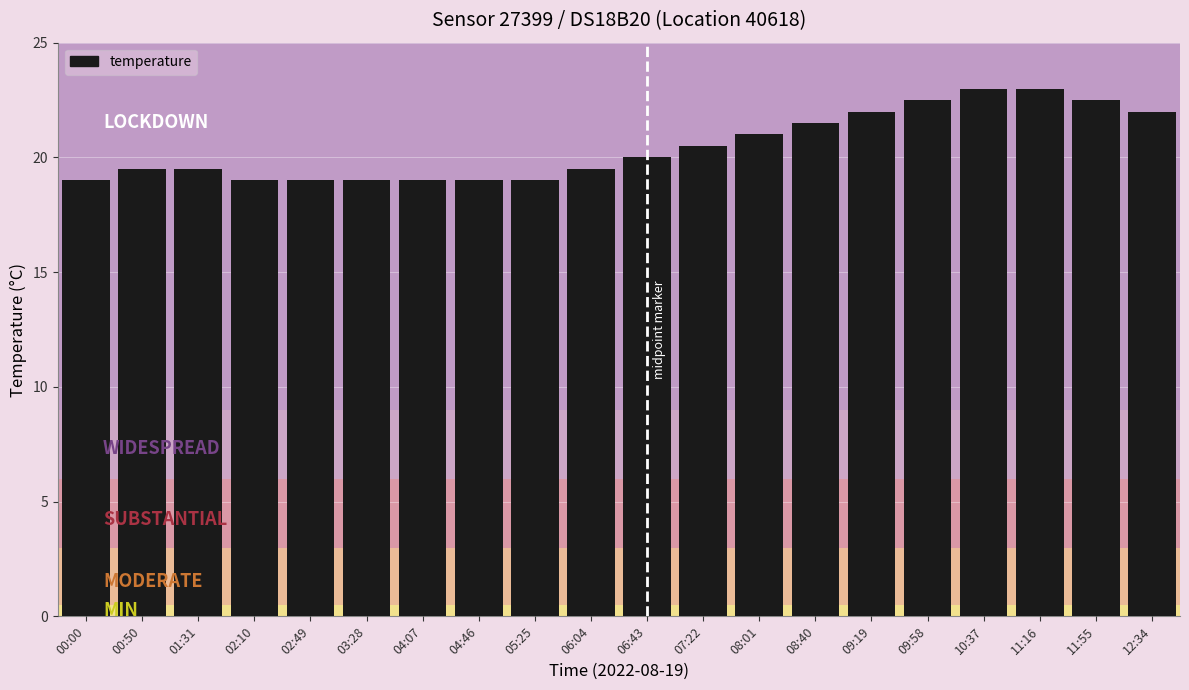

What is the greatest value displayed?

23.0